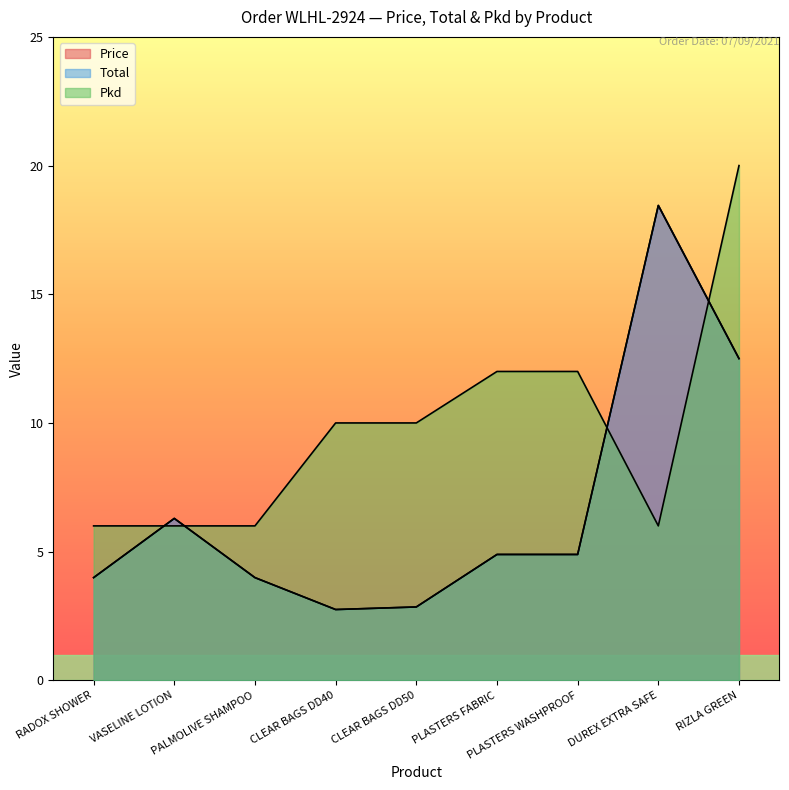

How many times do Pkd and Total cross each other?

4